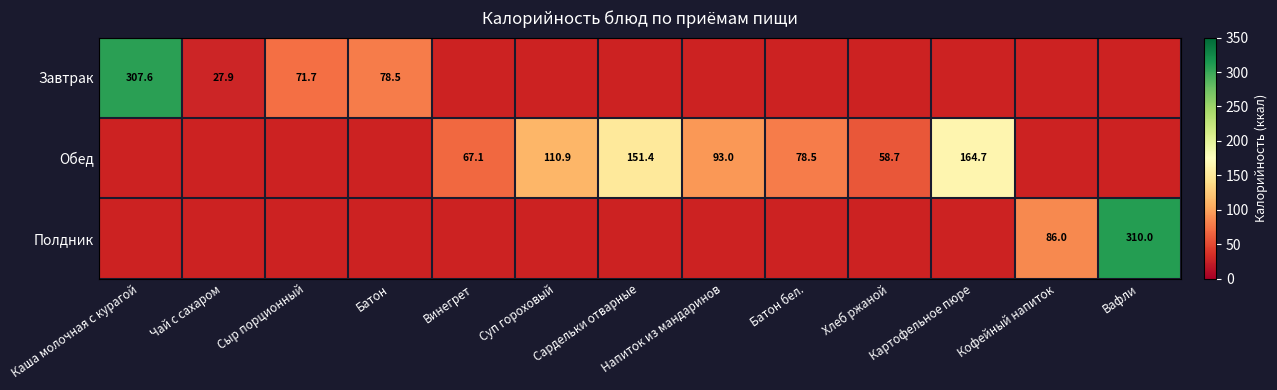

At which category does the chart reach its peak across all series?

Вафли